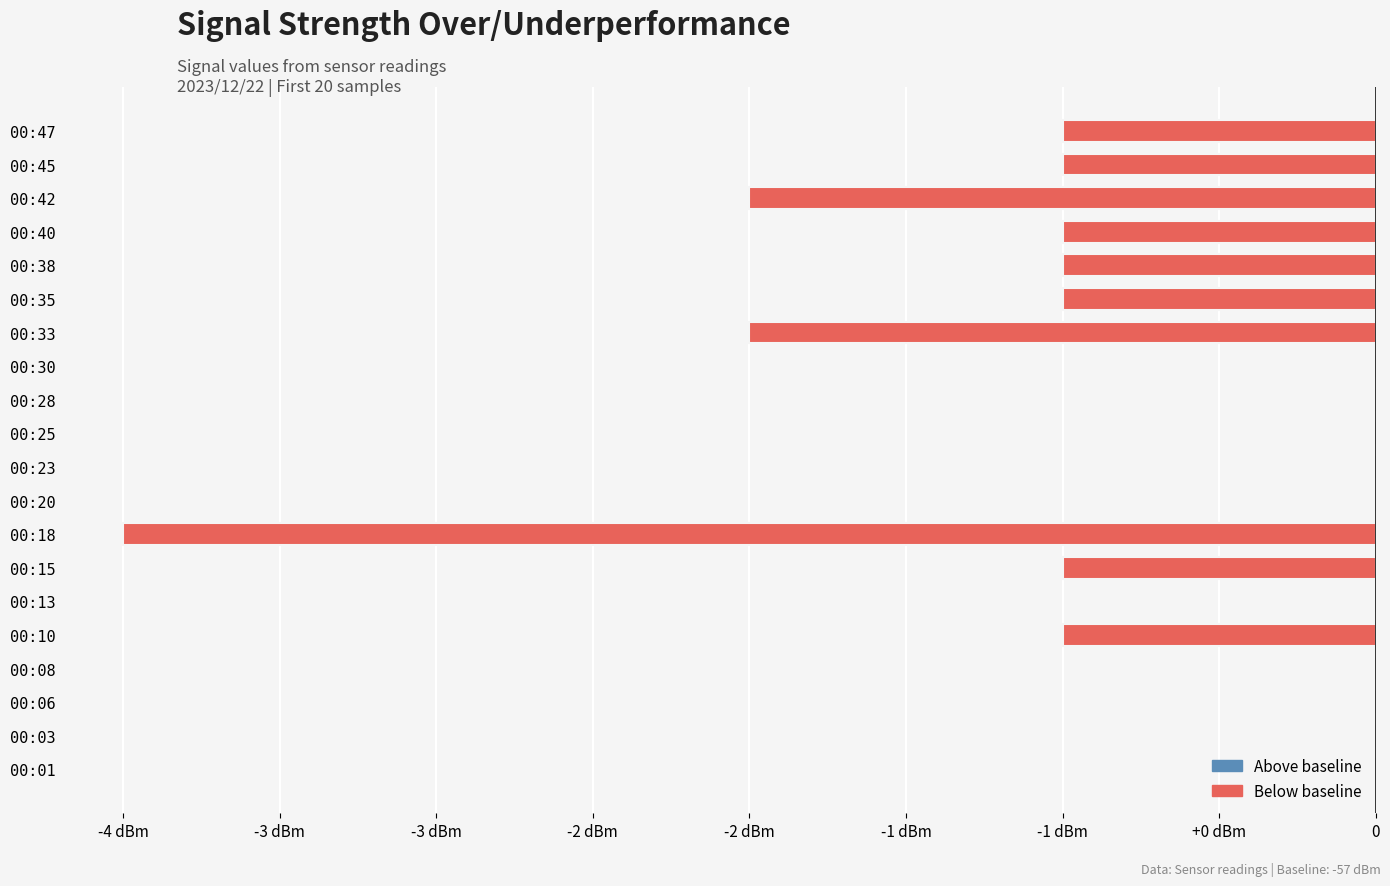

Are the bars grouped side by side (vs. stacked)?

No